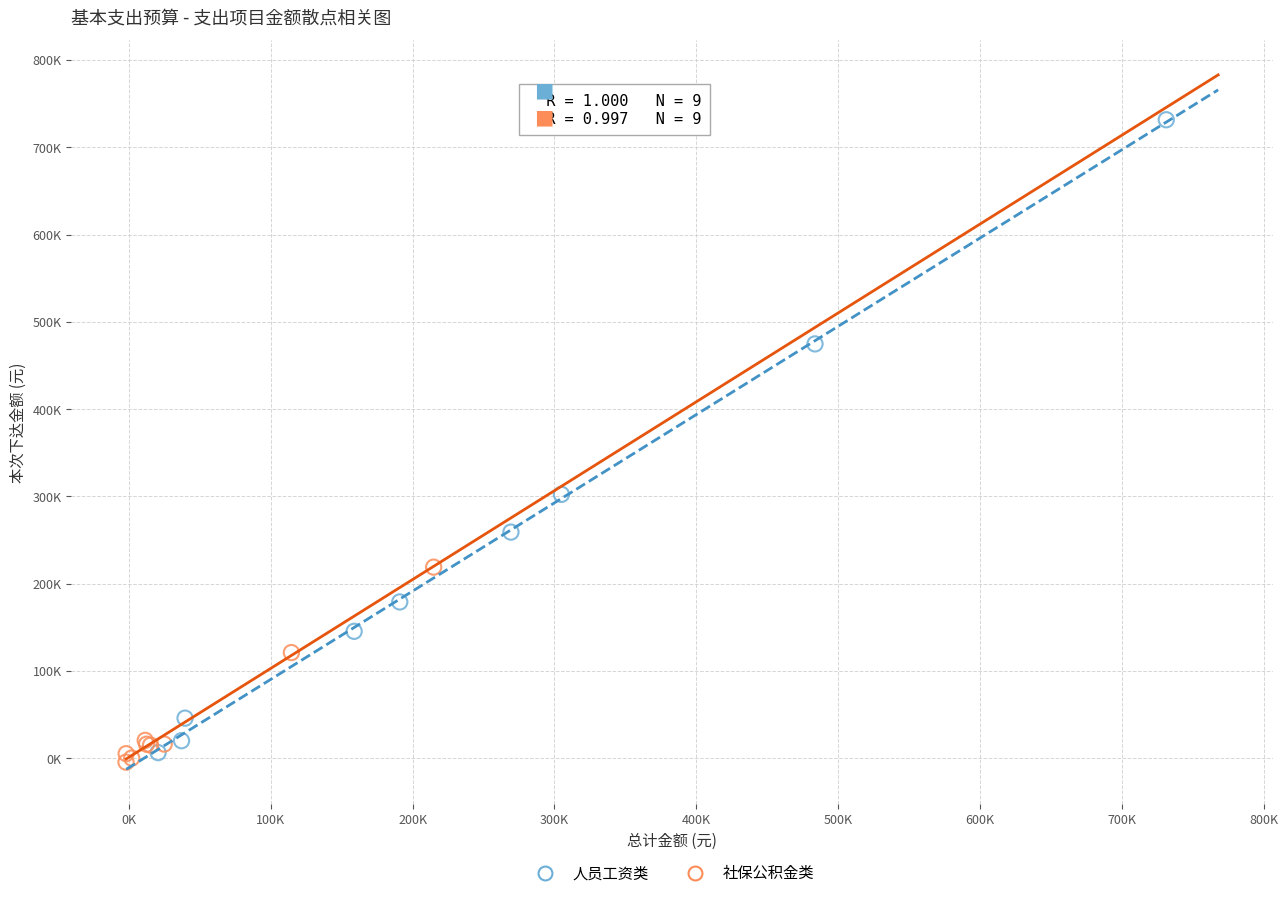

What are all the series names shown in the legend?

人员工资类, 社保公积金类